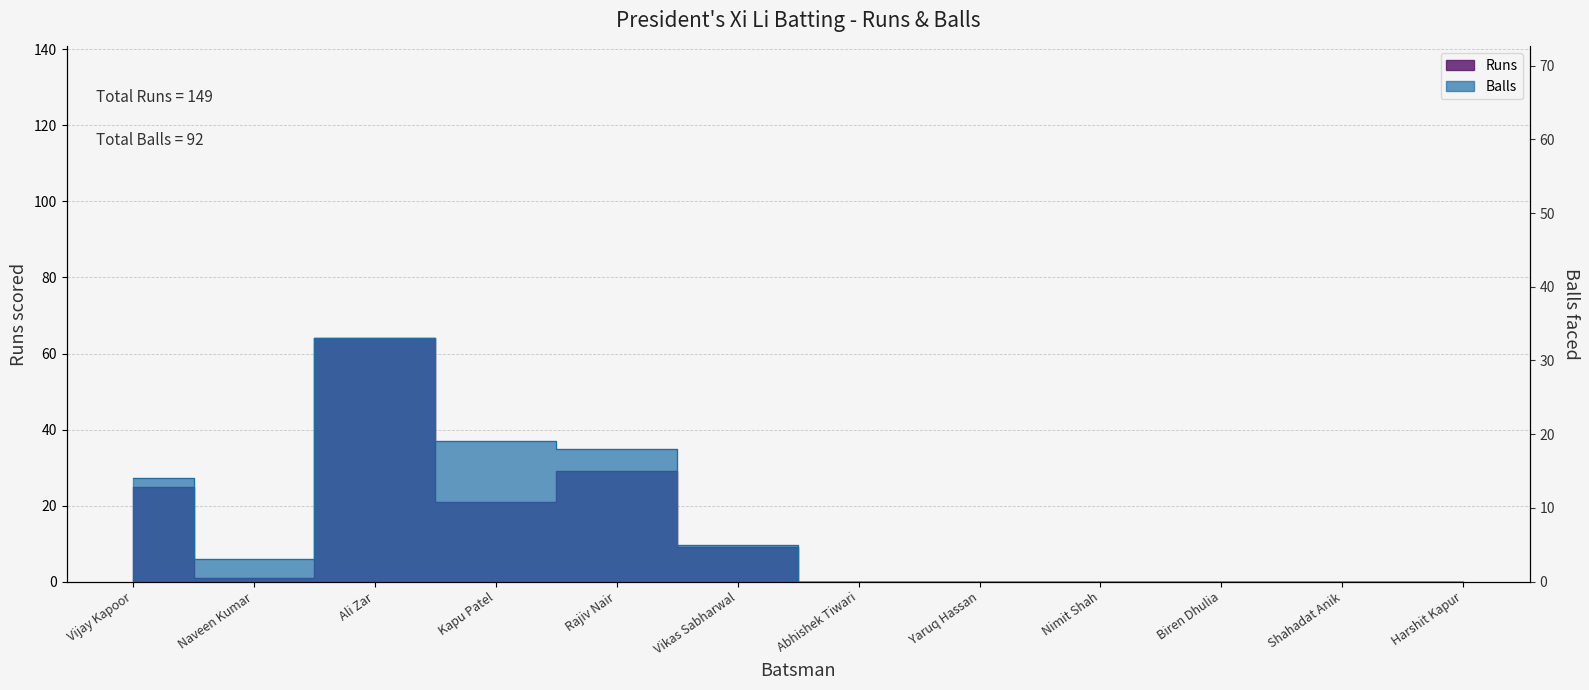

The Balls series shows 12 at Abhishek Tiwari. True or false?

False